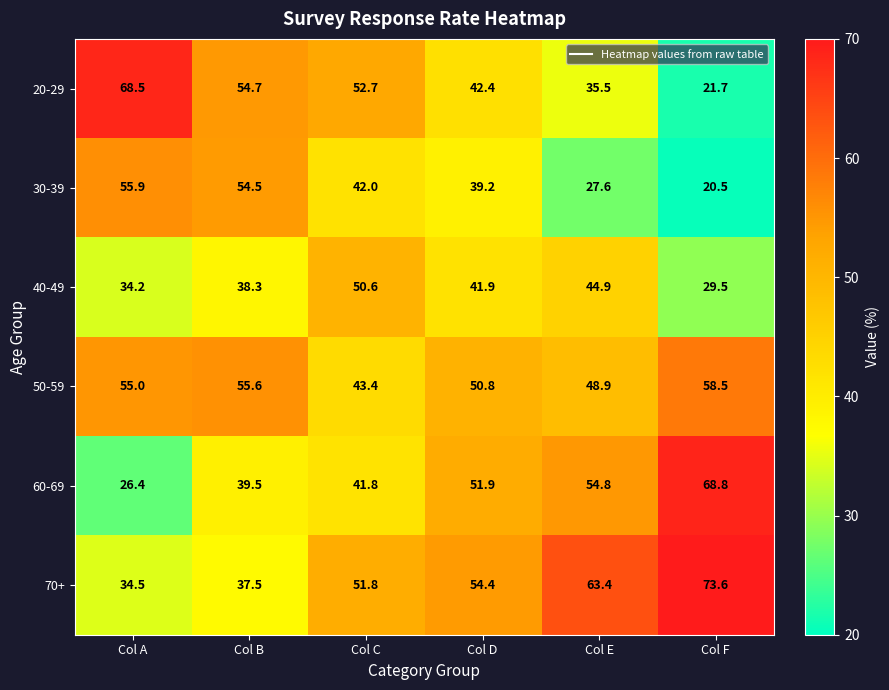

Which series has the largest total across all categories?

70+